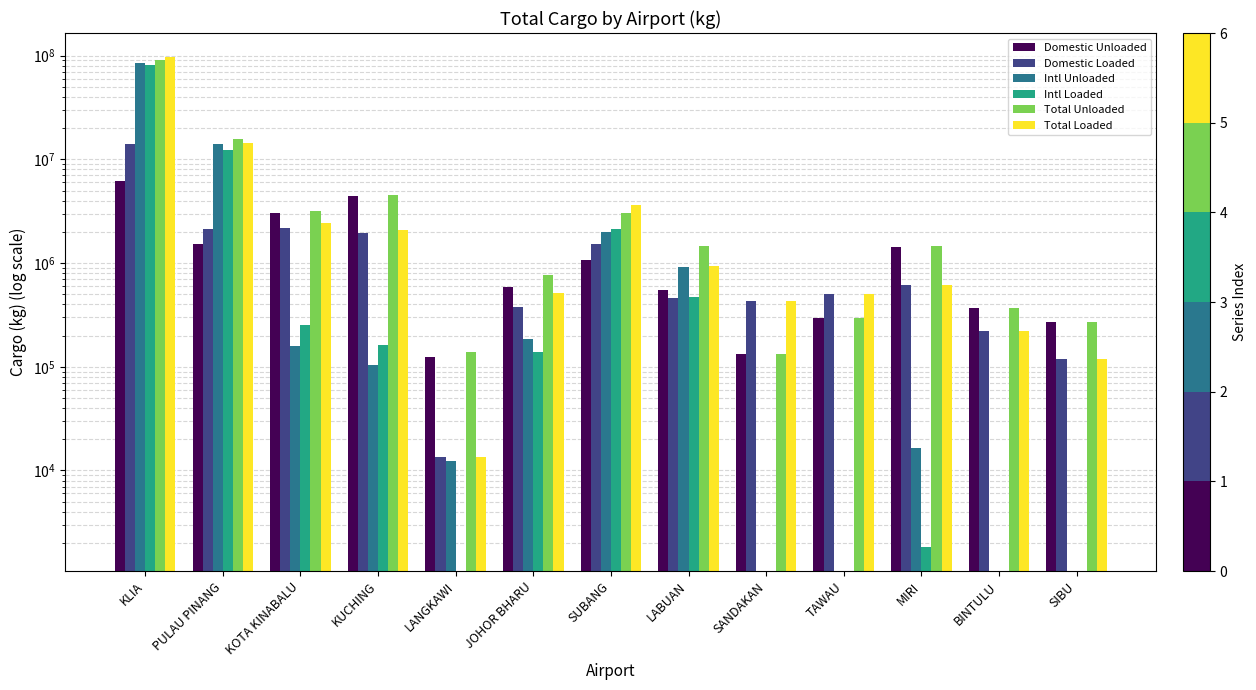

What is the sum of the Domestic Unloaded values at SANDAKAN and JOHOR BHARU?

723569